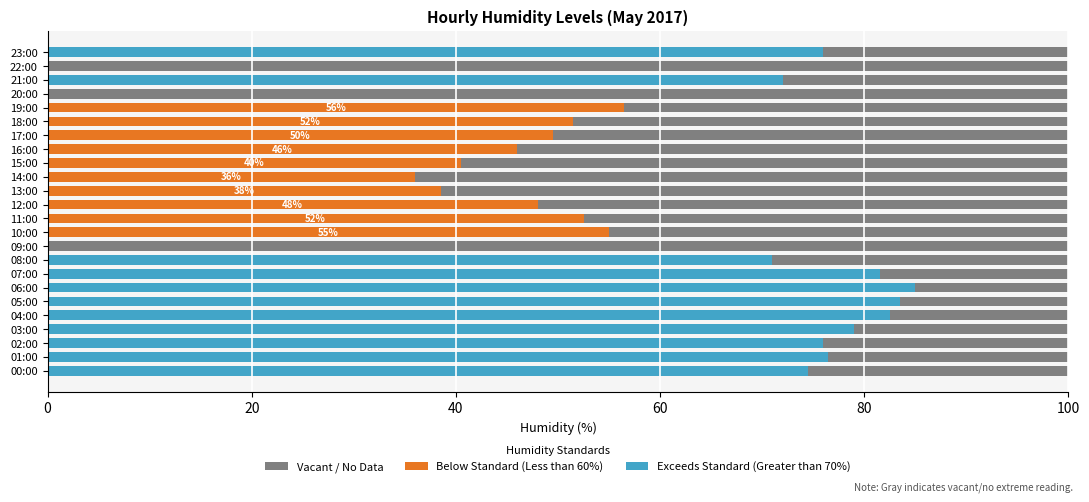

How many data points does each series have?

24